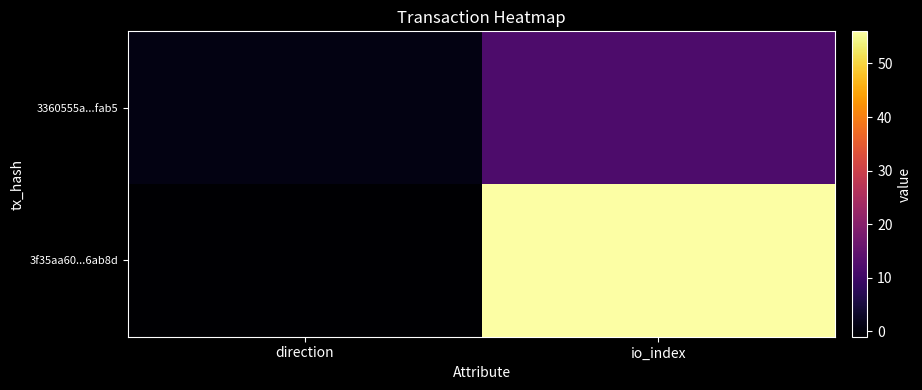

Which has a higher value, io_index or direction?

io_index